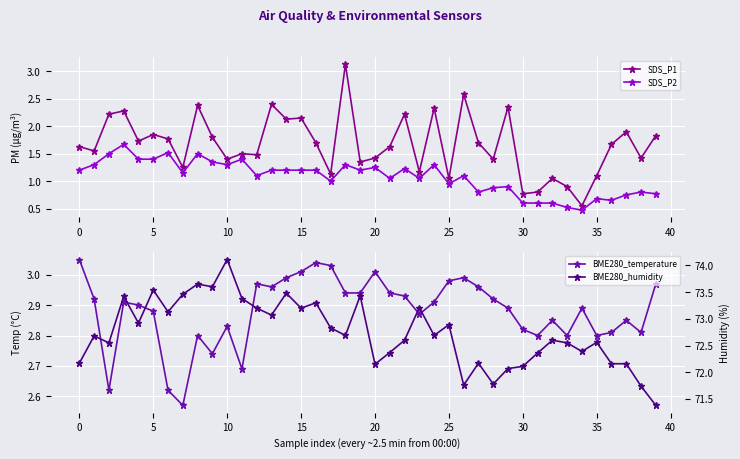

What is the average value of the SDS_P1 series?

1.7